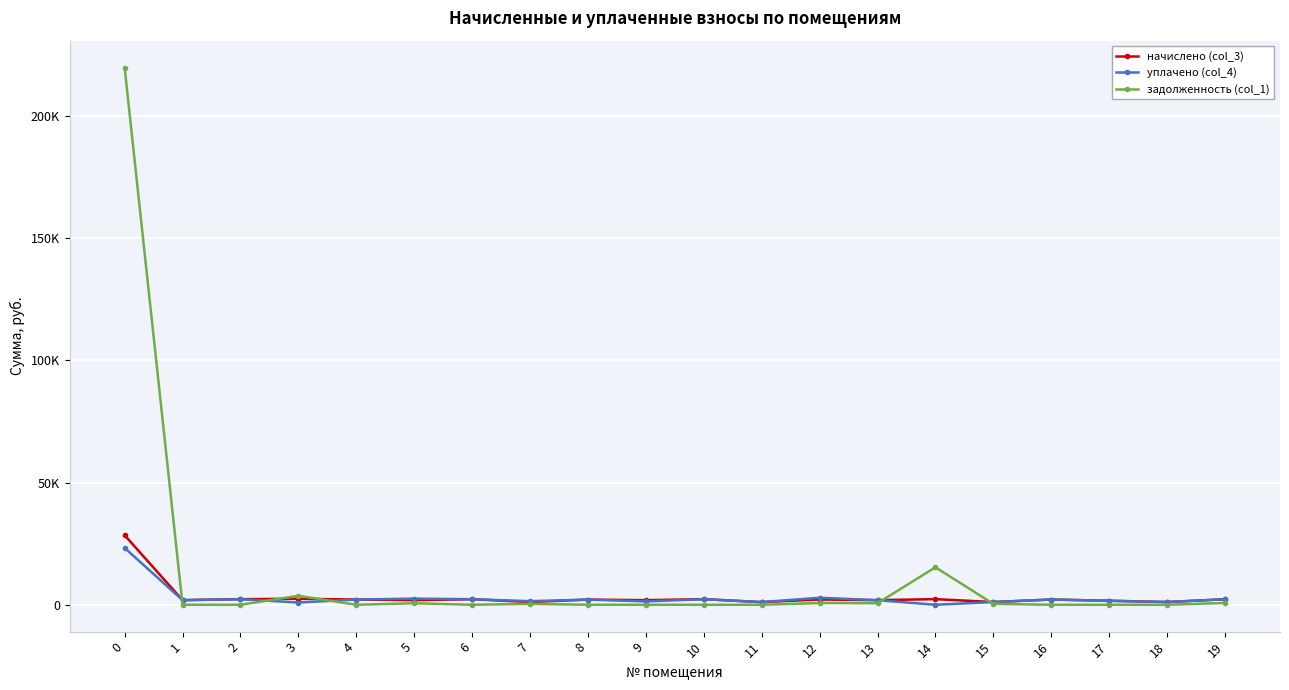

What are all the series names shown in the legend?

начислено (col_3), уплачено (col_4), задолженность (col_1)